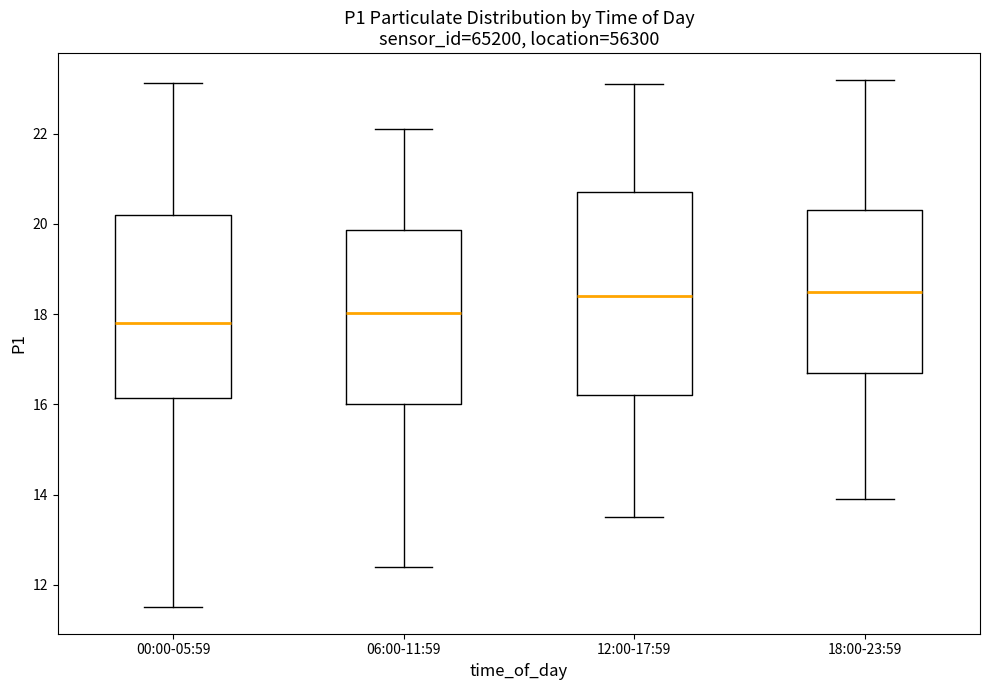

Reading left to right, transcribe this box plot: for each box, give where its median line is, the range the box spans, and where its two whiskers end, as read against the y-axis. The values are not printed on the chart, so give them approximately, as read against the axis.

00:00-05:59: median 17.8, box 16.2 to 20.2, whiskers 11.6 to 23.2
06:00-11:59: median 18.0, box 16.0 to 19.8, whiskers 12.4 to 22.2
12:00-17:59: median 18.4, box 16.2 to 20.8, whiskers 13.6 to 23.2
18:00-23:59: median 18.6, box 16.8 to 20.4, whiskers 14.0 to 23.2